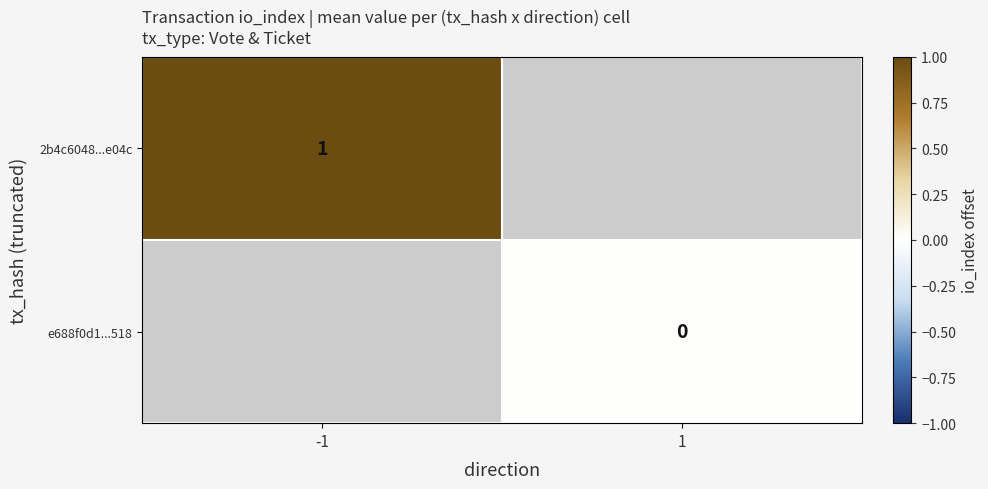

The value of 2b4c6048...e04c at -1 is 1. True or false?

True